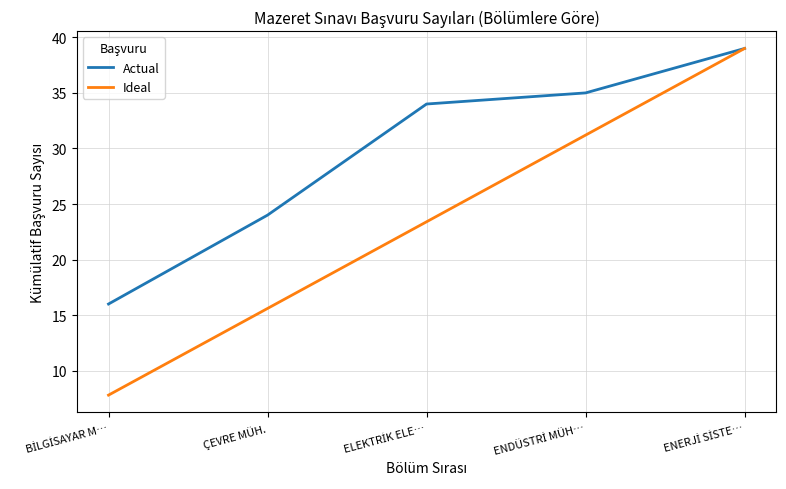

Count the number of data series in this chart.

2